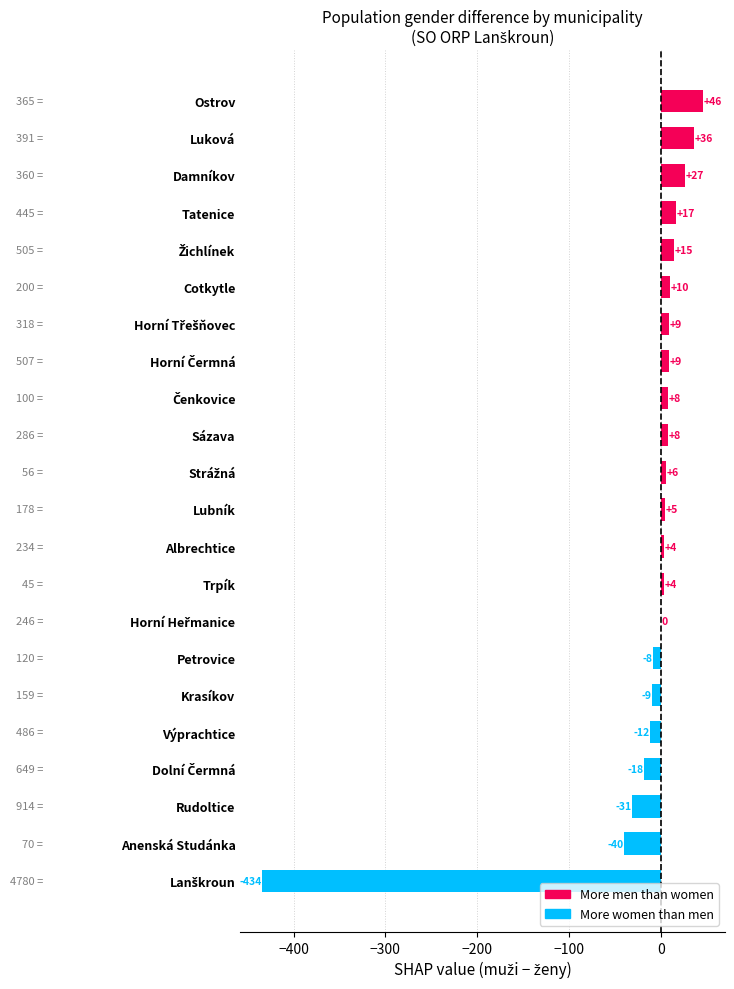

Which category has the highest value across all series?

Ostrov